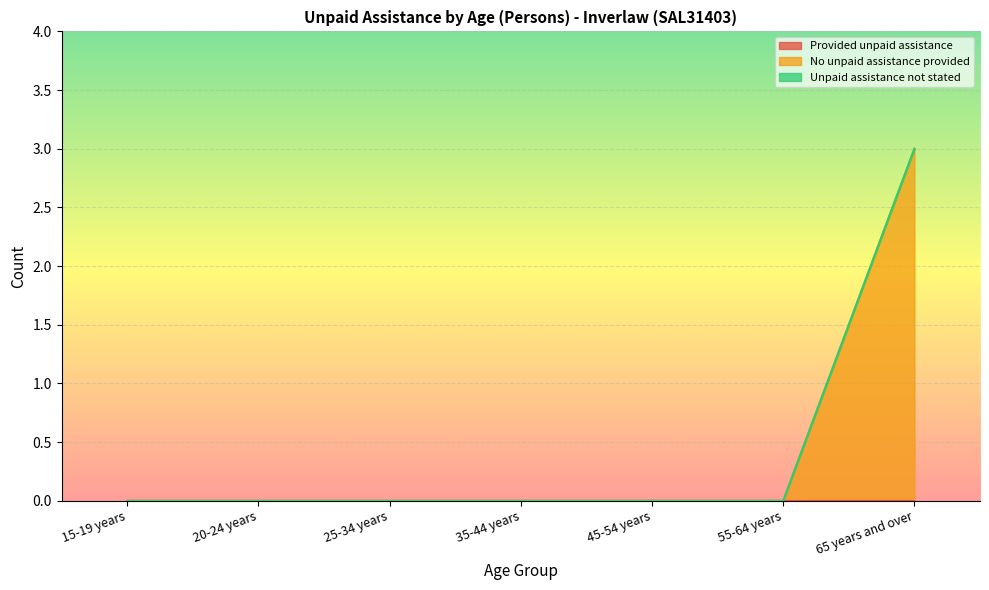

True or false: Provided unpaid assistance and No unpaid assistance provided cross at least once.

False